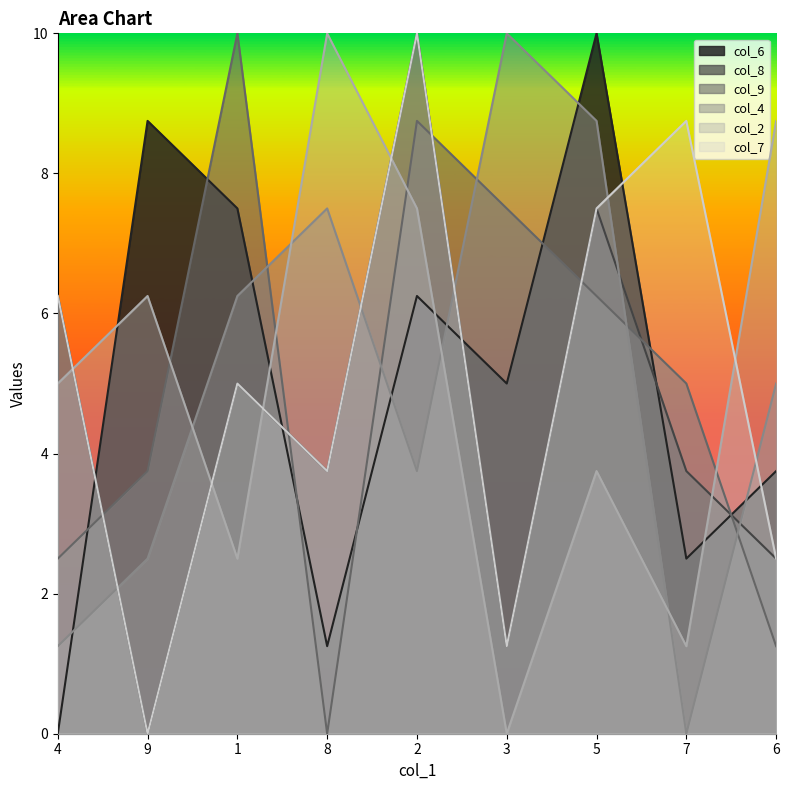

Reading right to left, extract all data points from this chart.

col_6: 3.8	2.5	10.0	5.0	6.2	1.2	7.5	8.8	0.0
col_8: 2.5	3.8	7.5	1.2	10.0	3.8	5.0	0.0	6.2
col_9: 1.2	5.0	6.2	7.5	8.8	0.0	10.0	3.8	2.5
col_4: 5.0	0.0	8.8	10.0	3.8	7.5	6.2	2.5	1.2
col_2: 8.8	1.2	3.8	0.0	7.5	10.0	2.5	6.2	5.0
col_7: 2.5	8.8	7.5	1.2	10.0	3.8	5.0	0.0	6.2